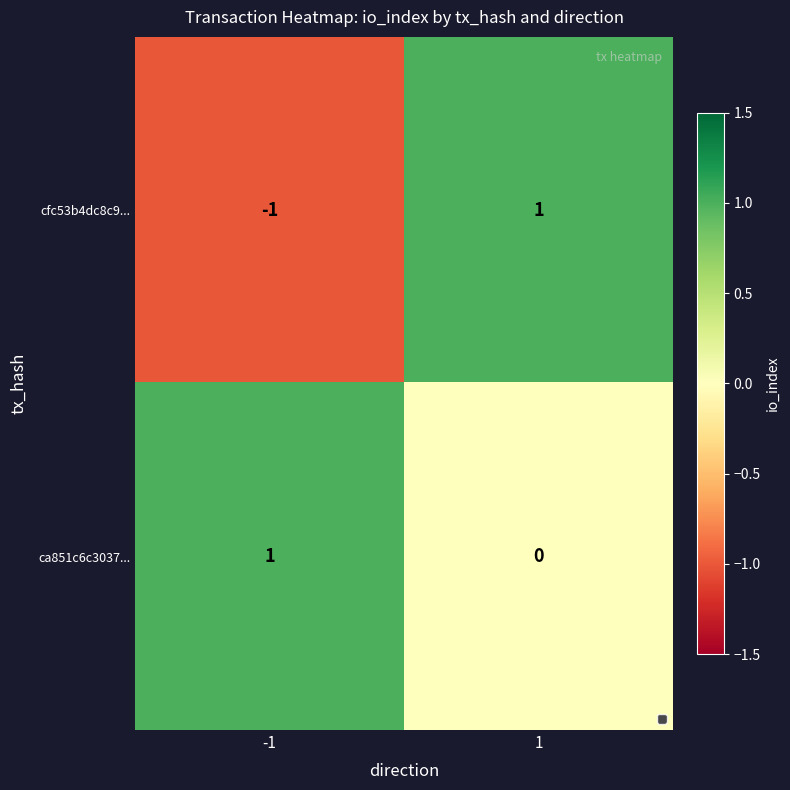

The ca851c6c3037... series shows 0 at -1. True or false?

False